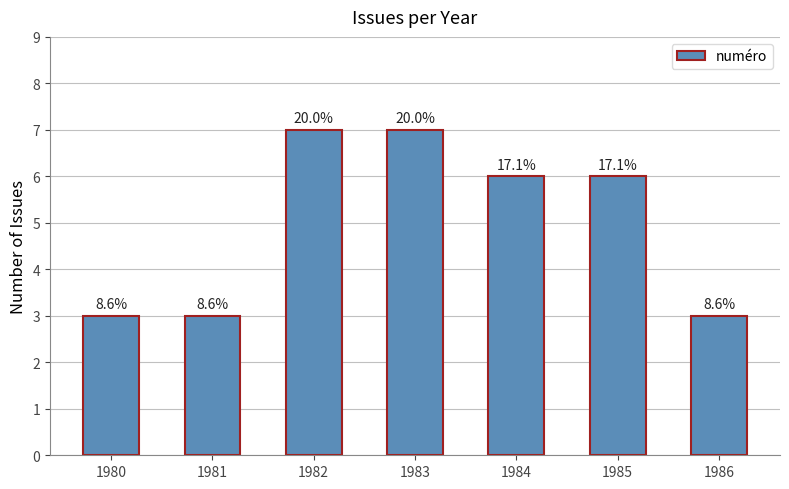

Does the chart contain any negative values?

No